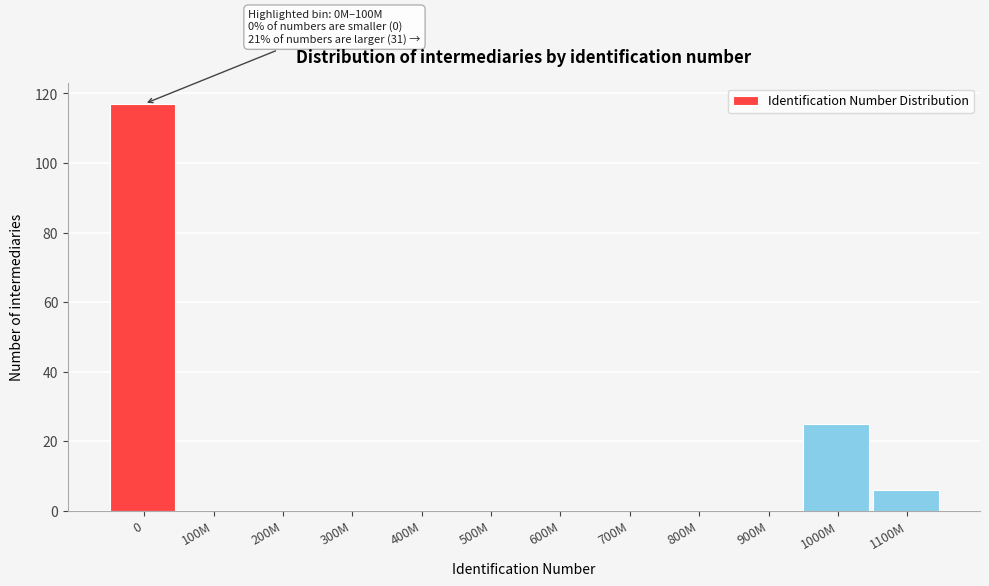

Reading right to left, list all the values displayed in this chart.

1100M=6	1000M=25	900M=0	800M=0	700M=0	600M=0	500M=0	400M=0	300M=0	200M=0	100M=0	0=117